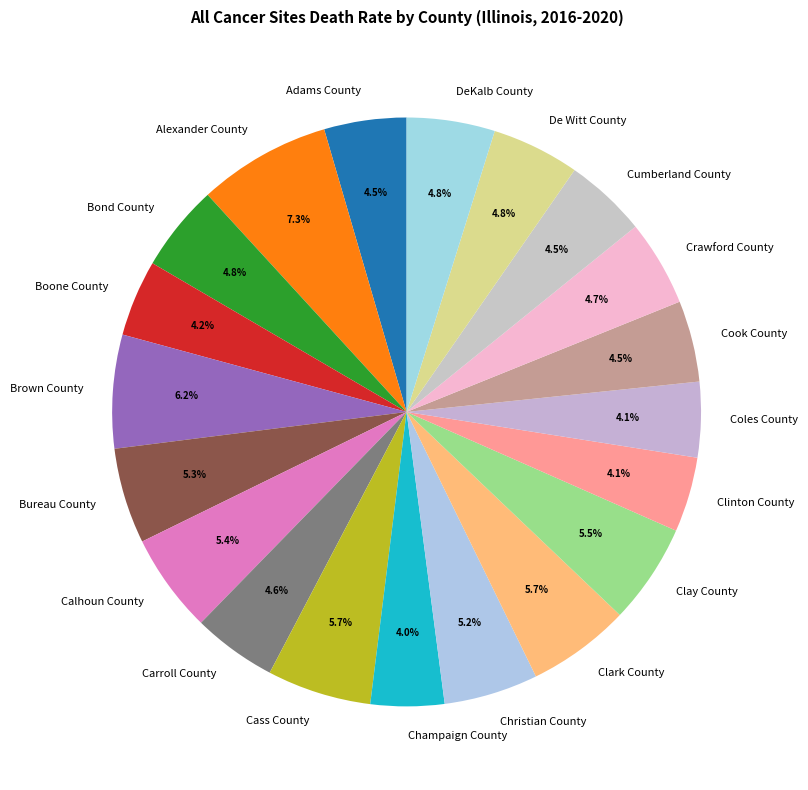

What portion of the pie excludes DeKalb County?

95.2%